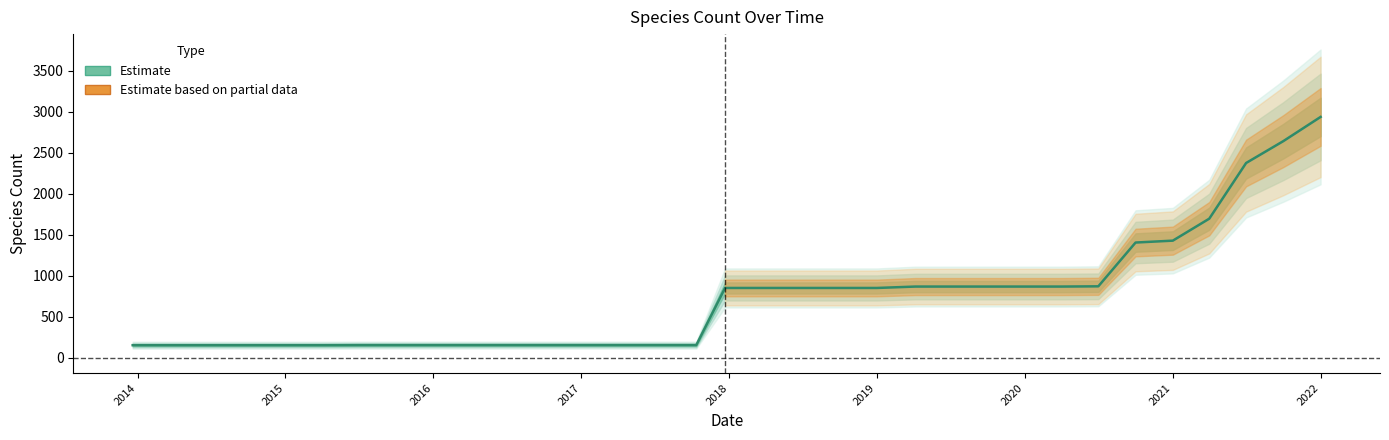

What is the difference between the second highest and second lowest values?

2489